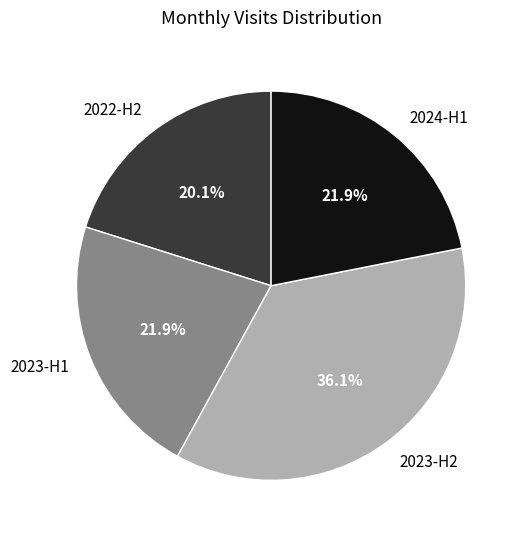

Which slice is the largest?

2023-H2